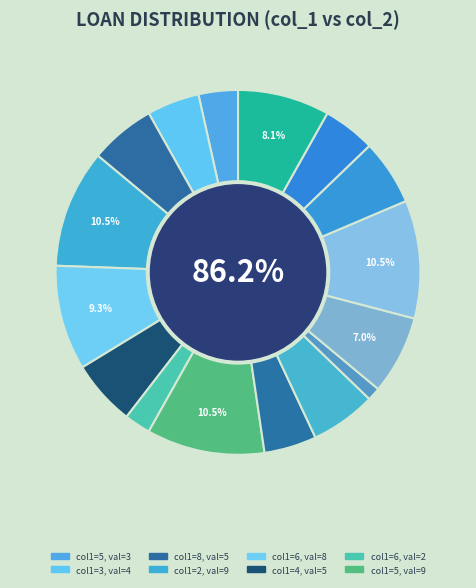

To the nearest percent, what is the combined percentage of 7 and 8?

19%